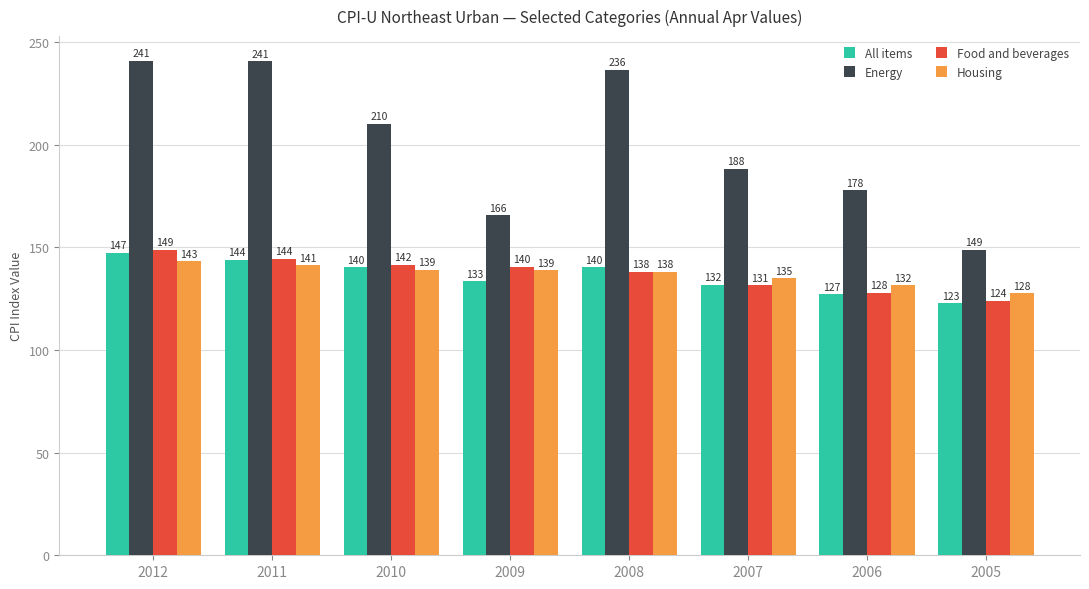

At how many categories does at least one series exceed 144?

8